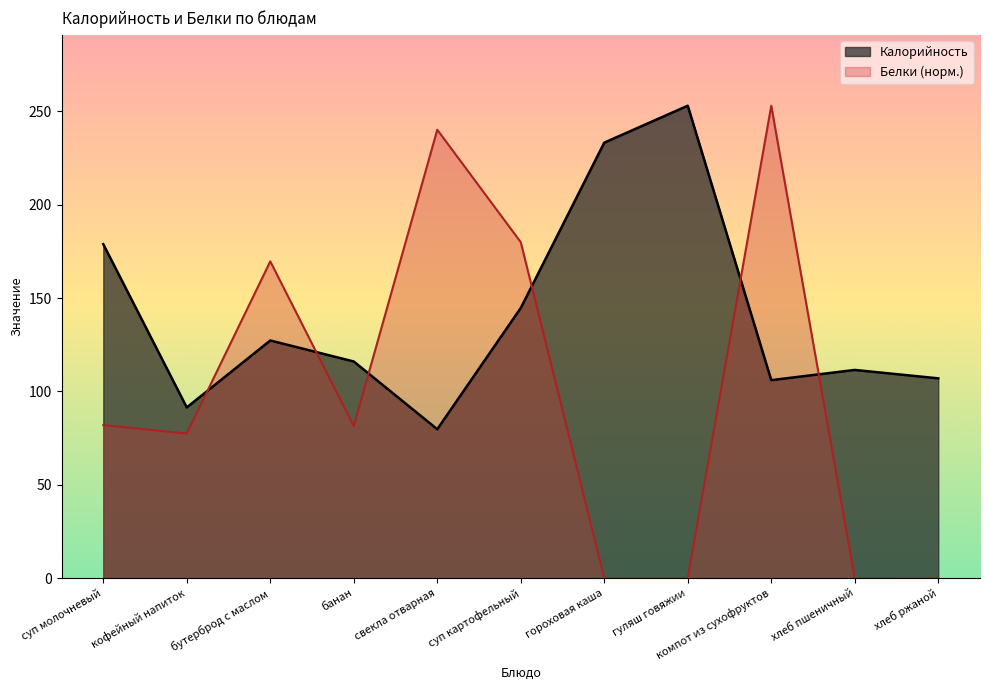

Which series changed the most between гуляш говяжии and компот из сухофруктов?

Белки (норм.)